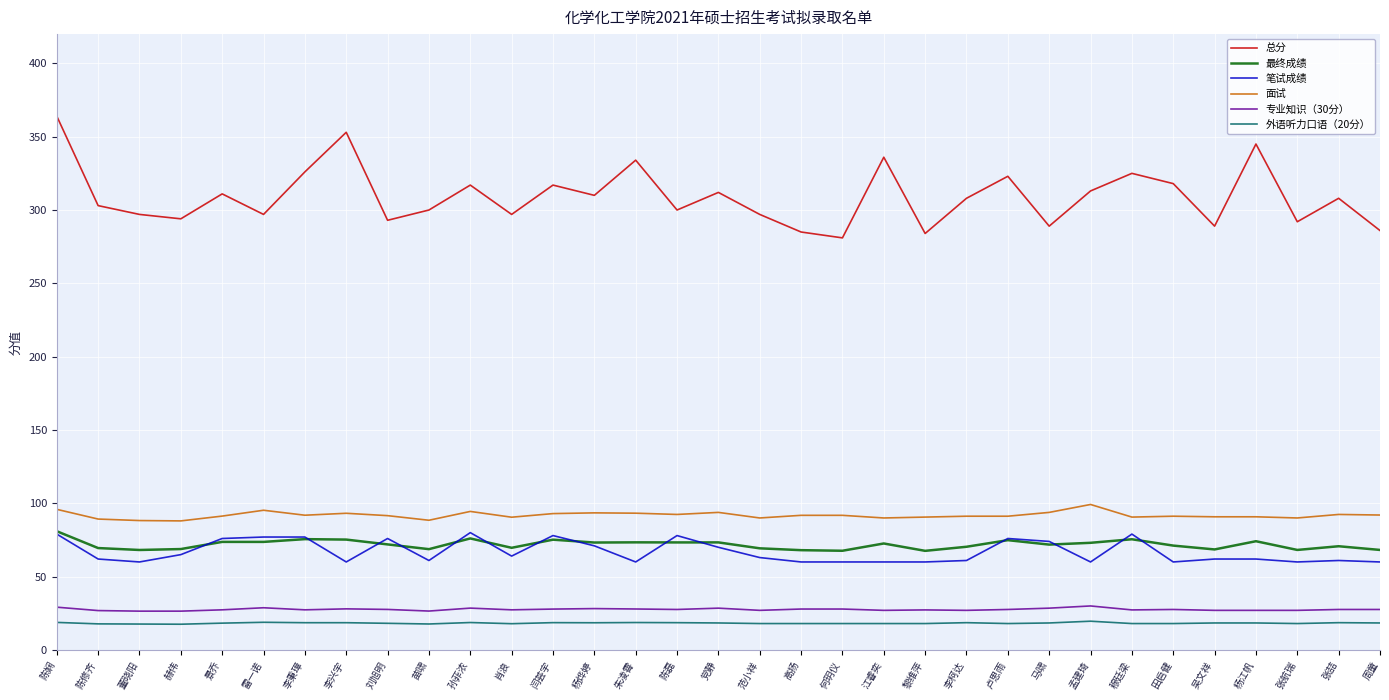

What is the minimum value for 最终成绩?

67.6